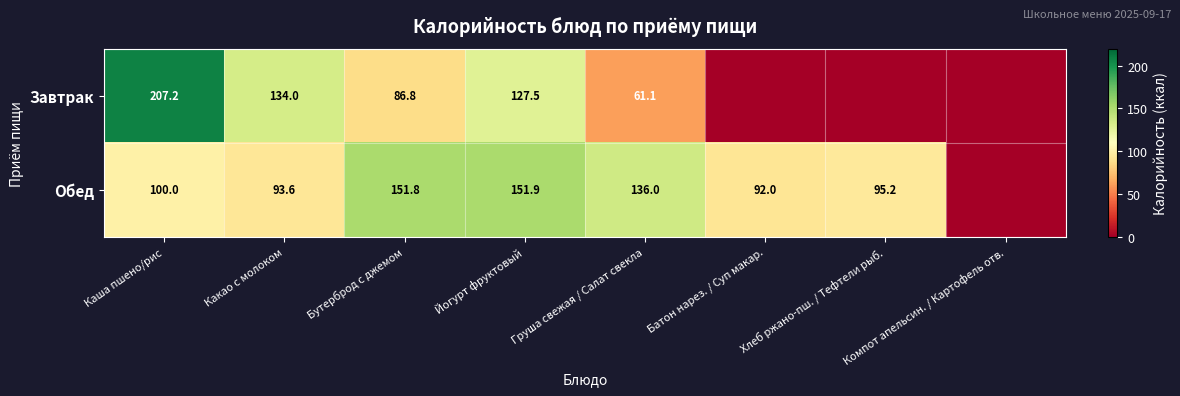

The value of Обед at Хлеб ржано-пш. / Тефтели рыб. is 124.9. True or false?

False